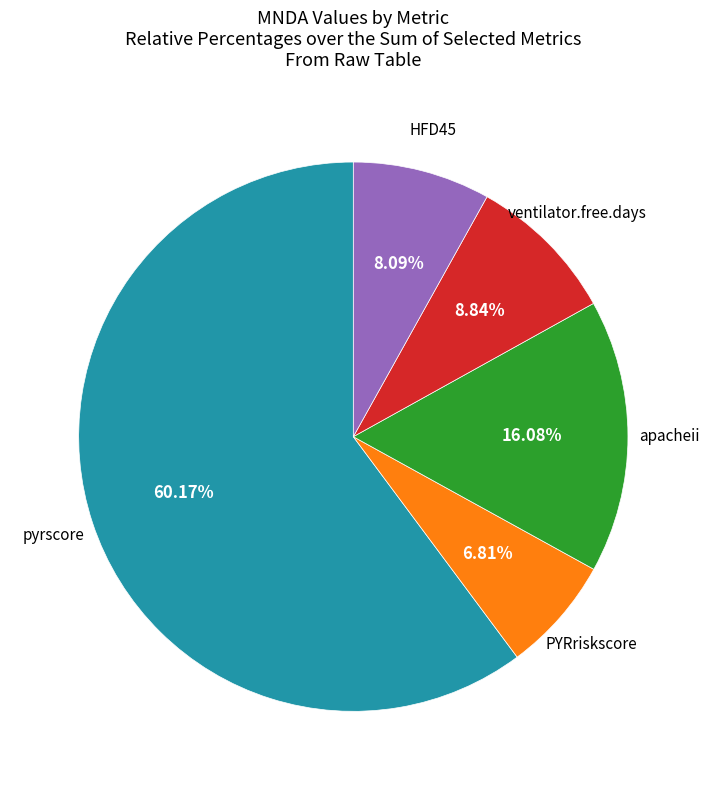

Is there a majority slice in this chart?

Yes